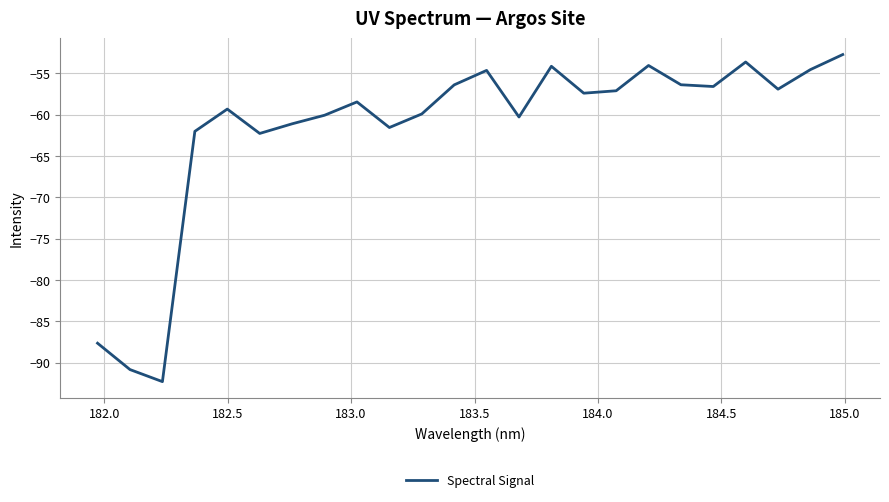

What is the greatest value displayed?

-52.7